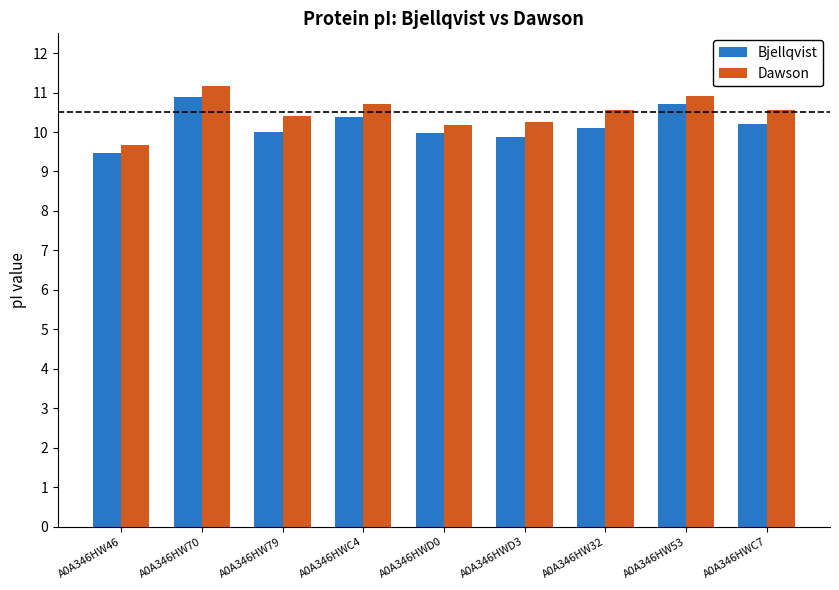

What is the difference between the highest and lowest values at A0A346HWC4?

0.3